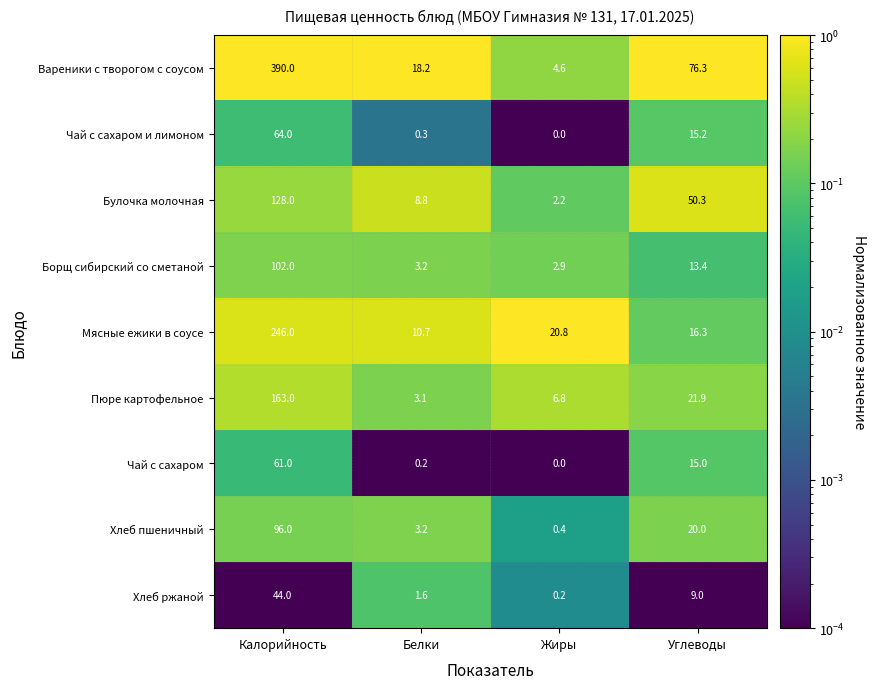

Which series changed the most between Калорийность and Углеводы?

Вареники с творогом с соусом